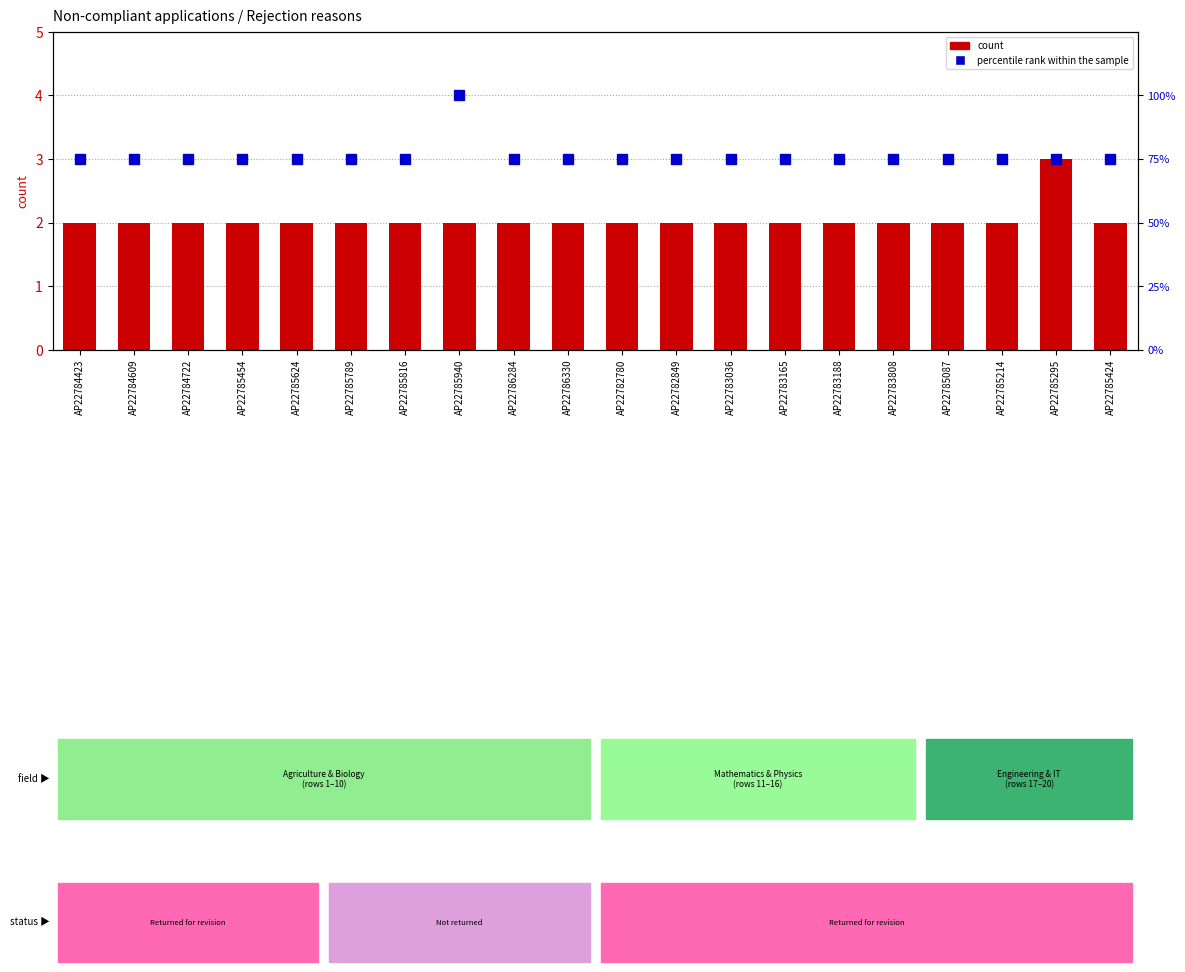

What is the sum of the percentile rank within the sample values at AP22784609 and AP22785214?

150